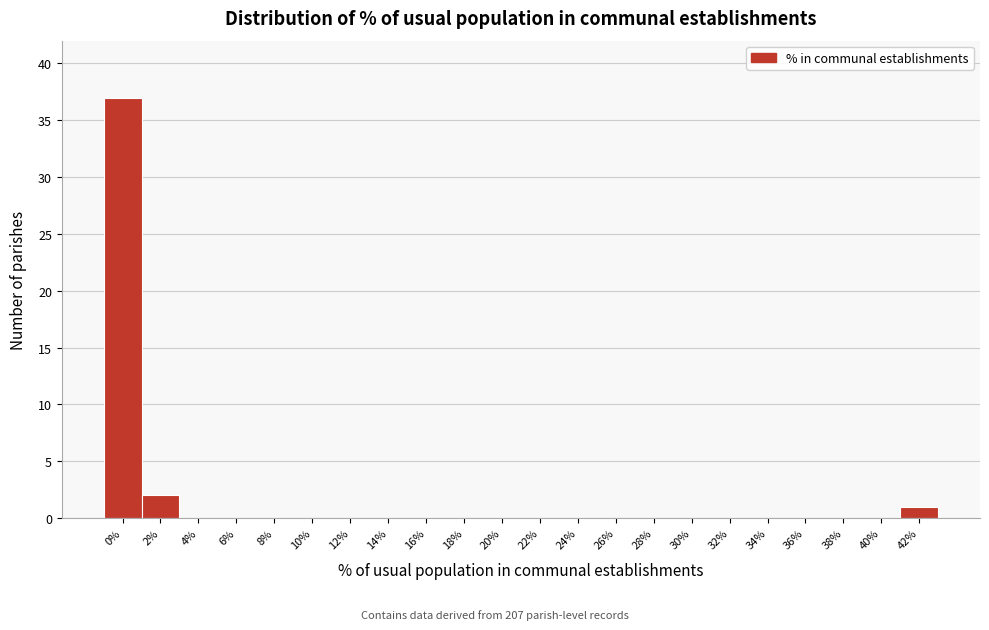

Reading left to right, extract all data points from this chart.

0%=37	2%=2	4%=0	6%=0	8%=0	10%=0	12%=0	14%=0	16%=0	18%=0	20%=0	22%=0	24%=0	26%=0	28%=0	30%=0	32%=0	34%=0	36%=0	38%=0	40%=0	42%=1